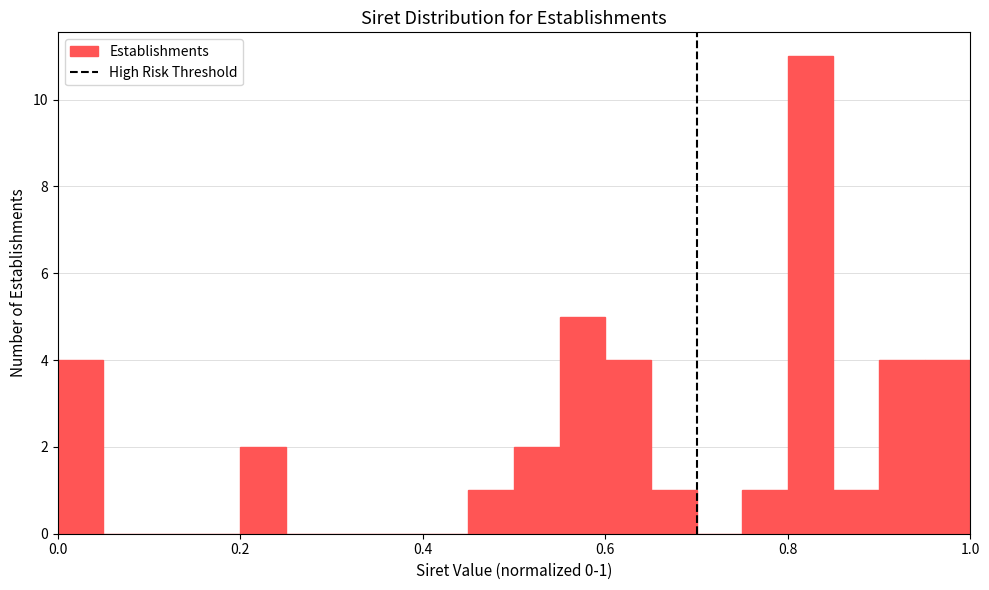

Read against the x-axis, roughly where is the centre of the tallest bar?

0.82